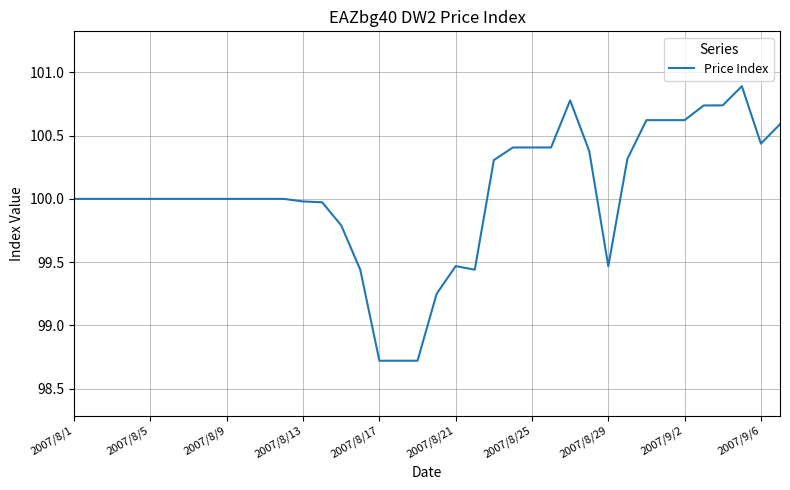

How many lines are shown in the chart?

1